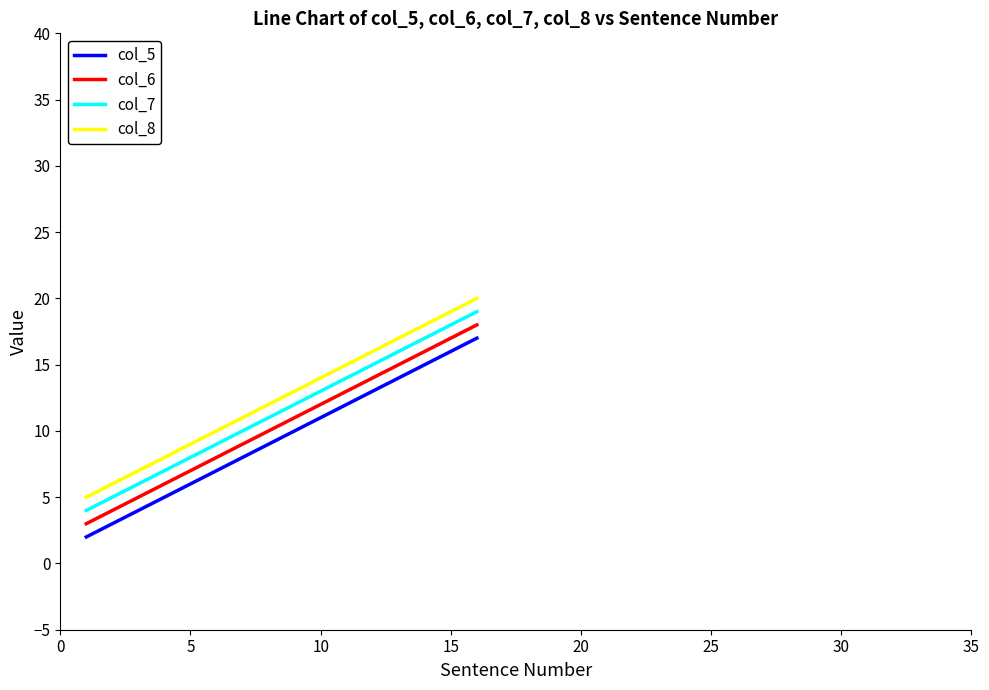

What is the maximum value shown in the chart?

20